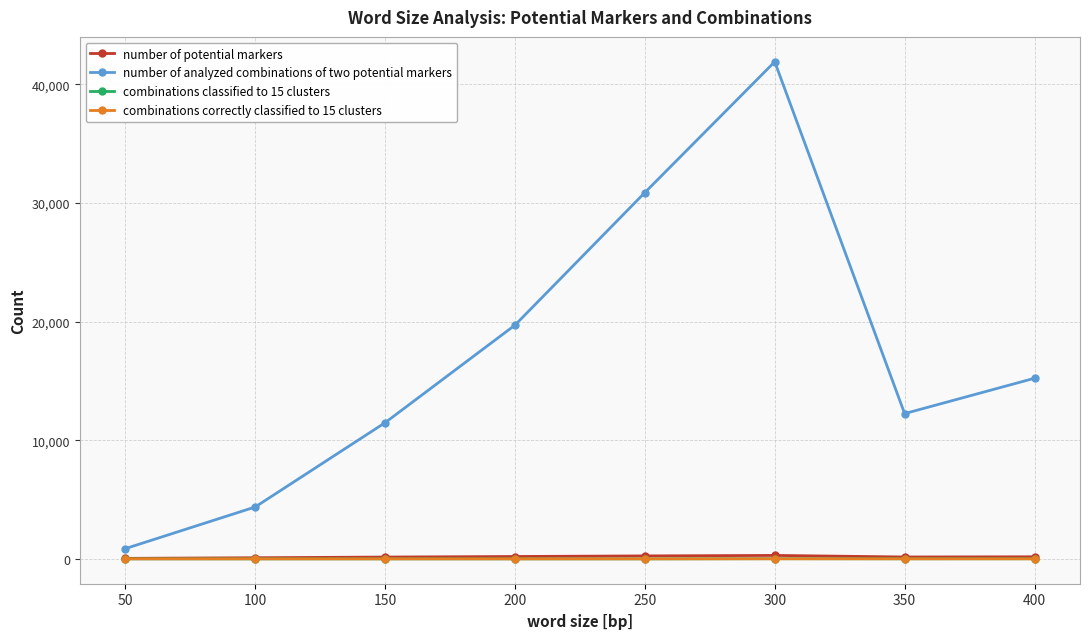

Is it true that number of analyzed combinations of two potential markers equals 861 at 50?

True